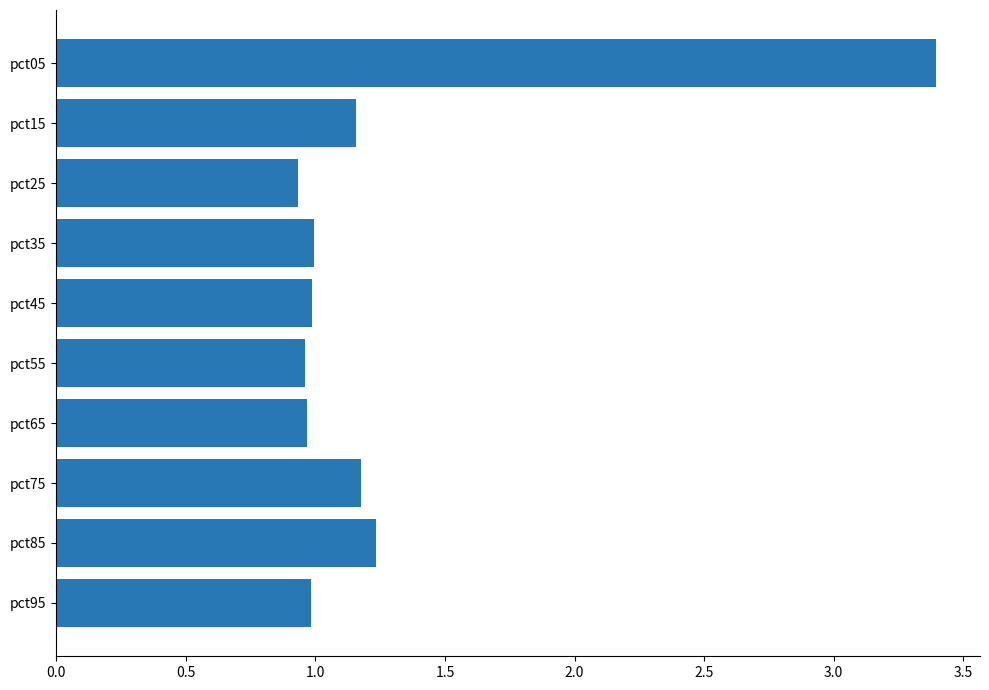

What is the greatest value displayed?

3.4